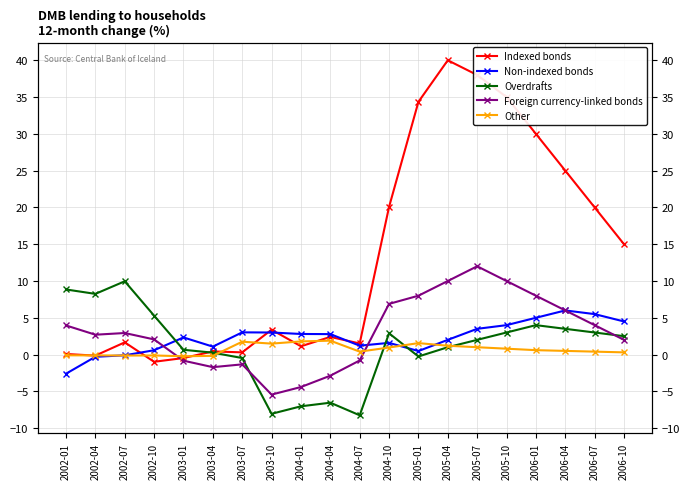

At which category is the sum across all series the highest?

2005-07